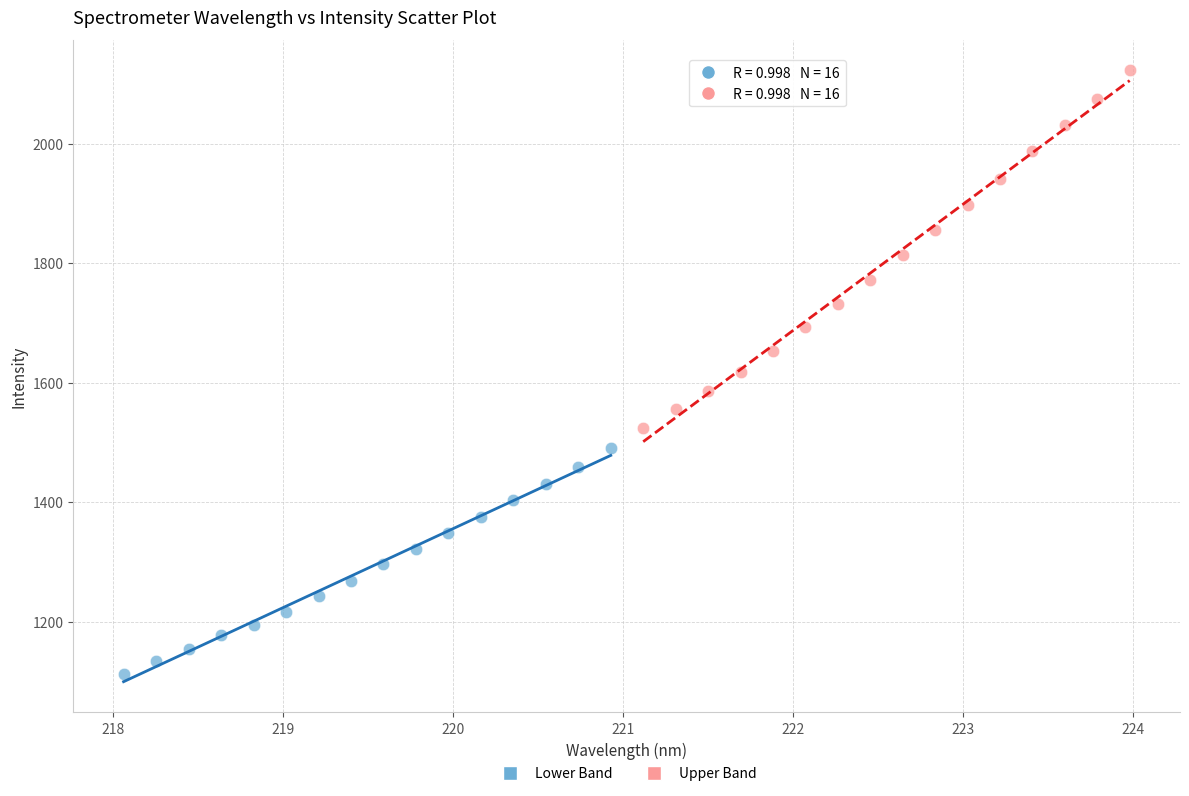

Which series contains the lowest Y value?

Lower Band